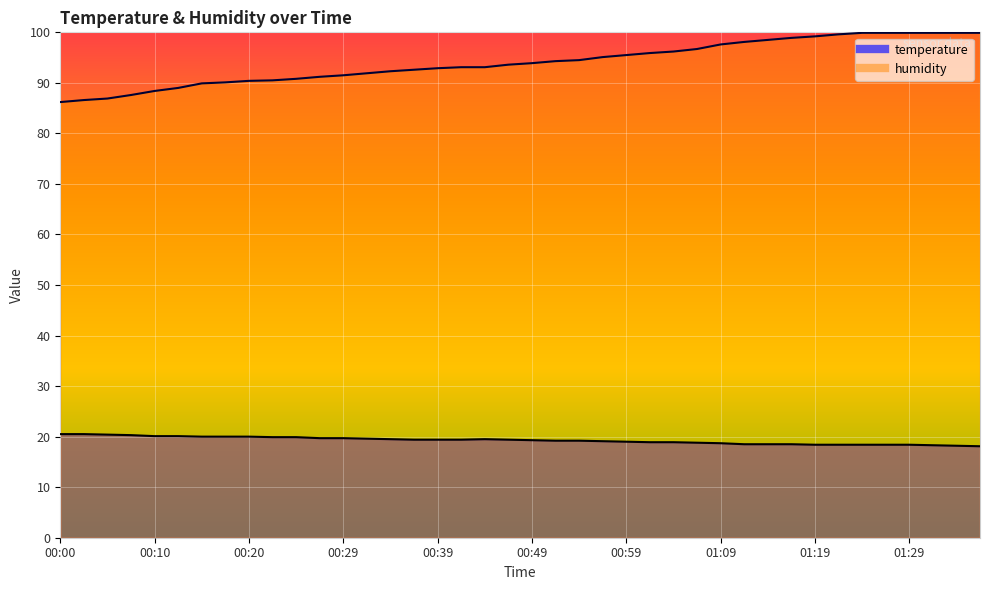

Which series has the largest total across all categories?

humidity